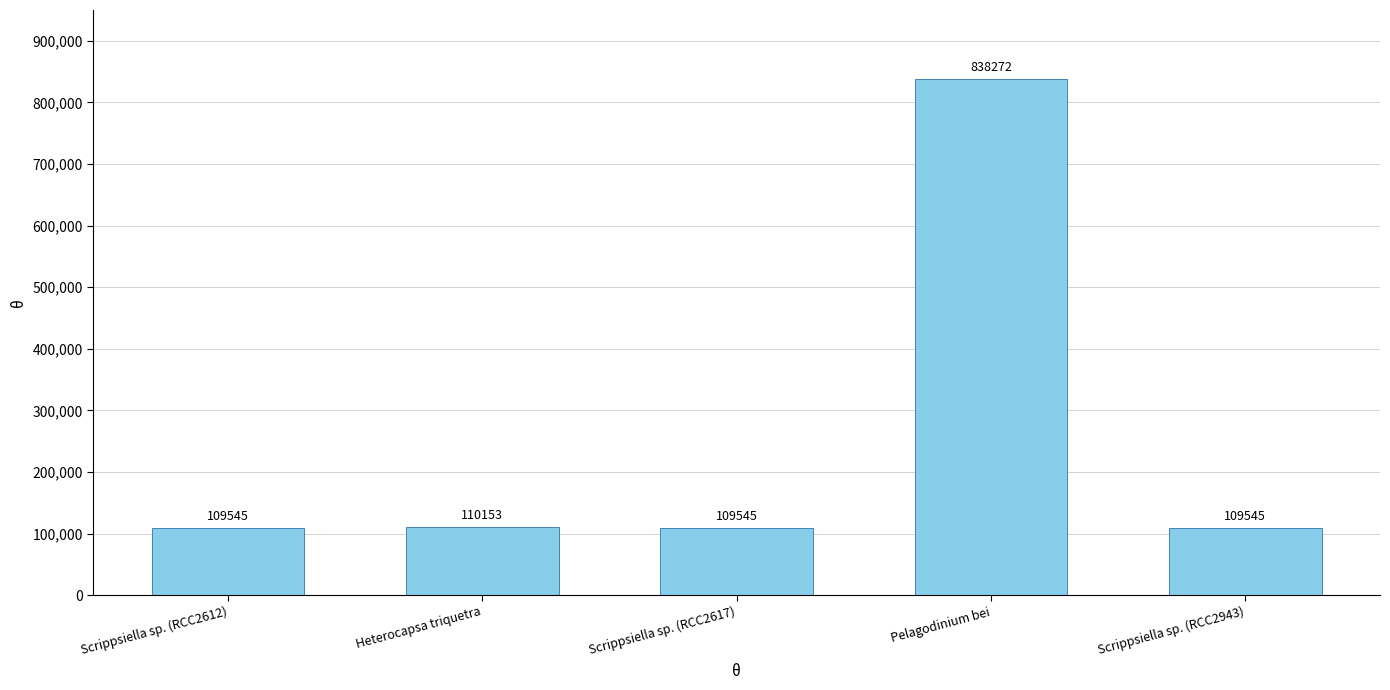

The value at Scrippsiella sp. (RCC2943) is 109545. True or false?

True